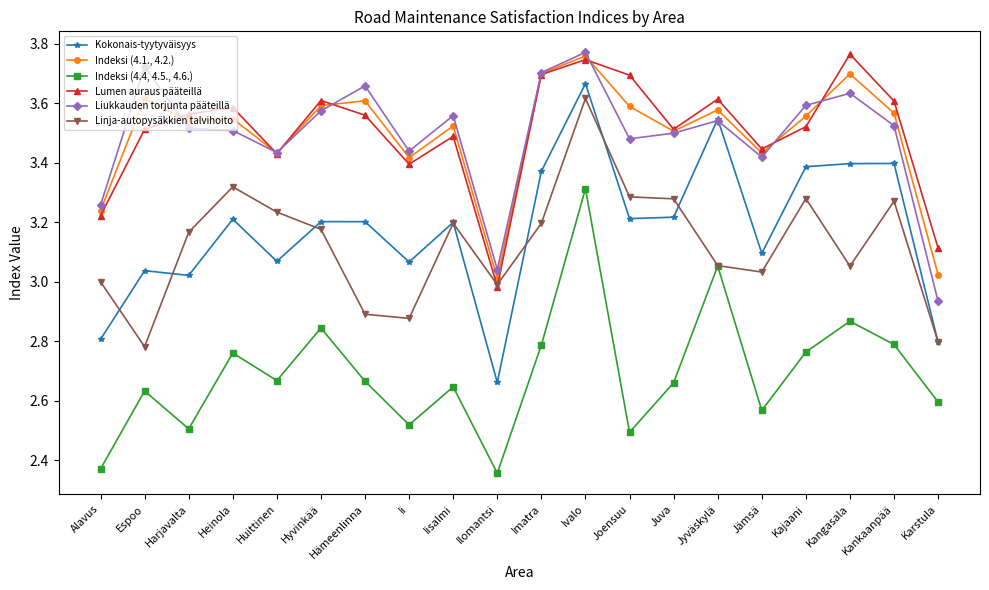

How many lines are shown in the chart?

6